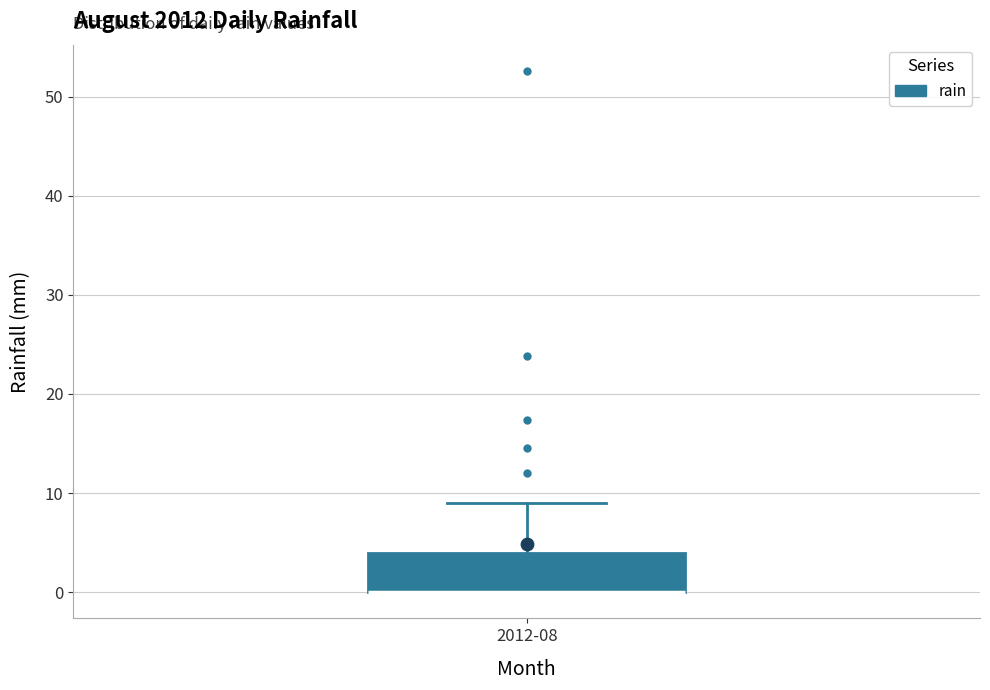

Read this box plot against the y-axis: the position of the median line, the range covered by the box, and the ends of both whiskers. The values are not printed on the chart, so give them approximately, as read against the axis.

median 0 (drawn on the box's lower edge), box 0 to 4, whiskers 0 to 9